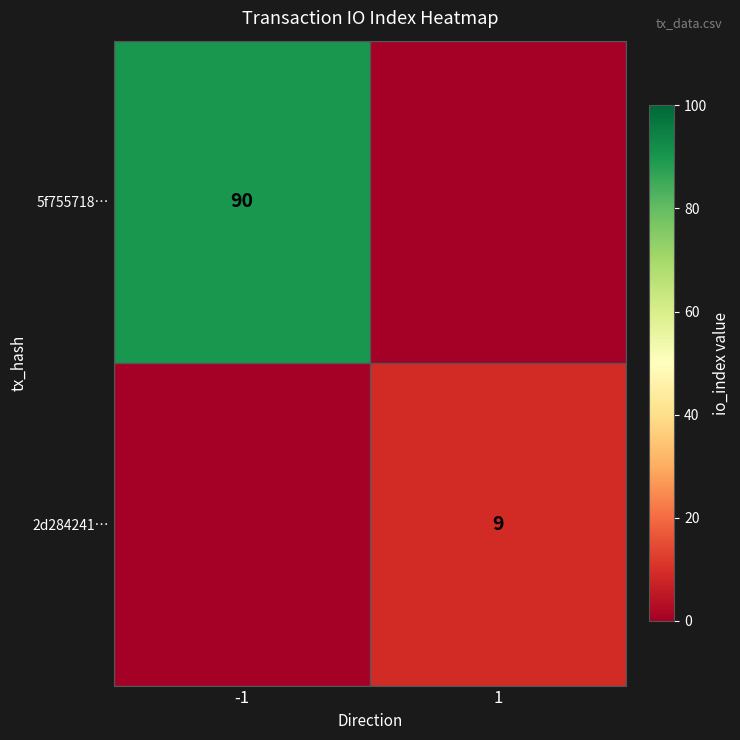

True or false: 5f755718… has a value of 90 at -1.

True